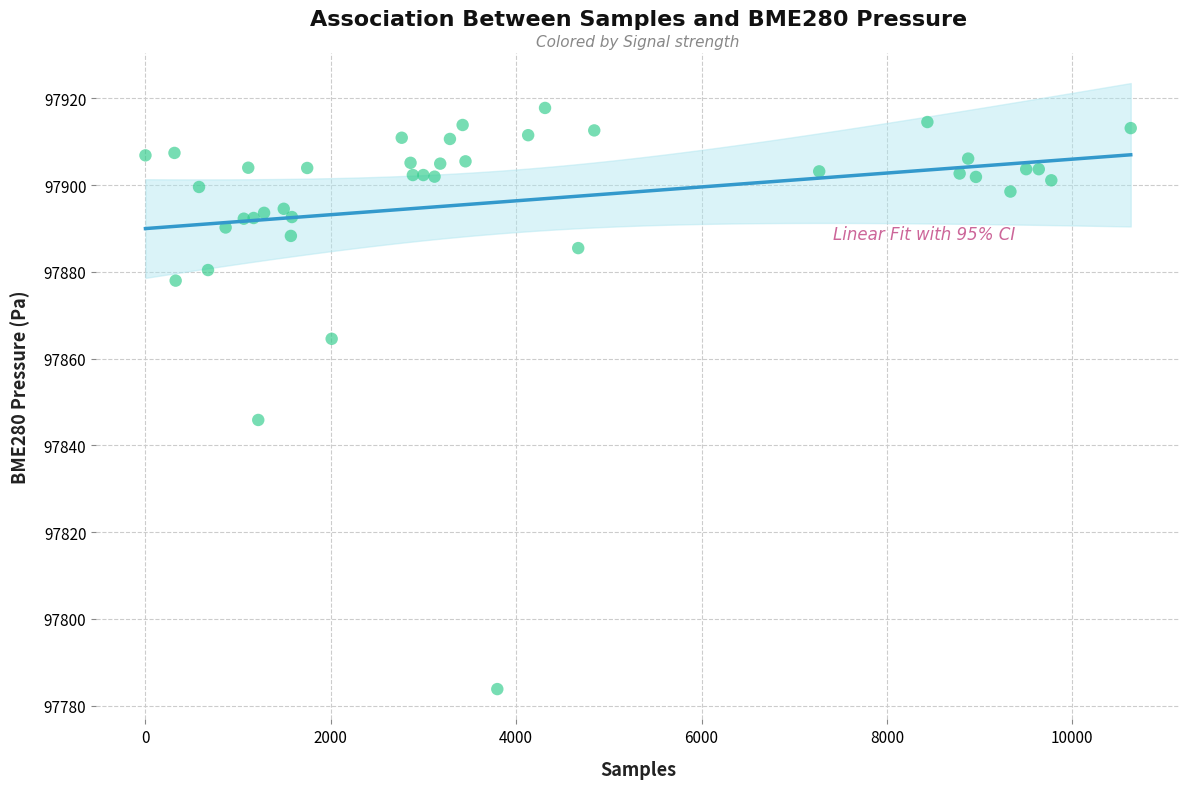

What Y value in the scatter plot is closest to 97850?

97845.9